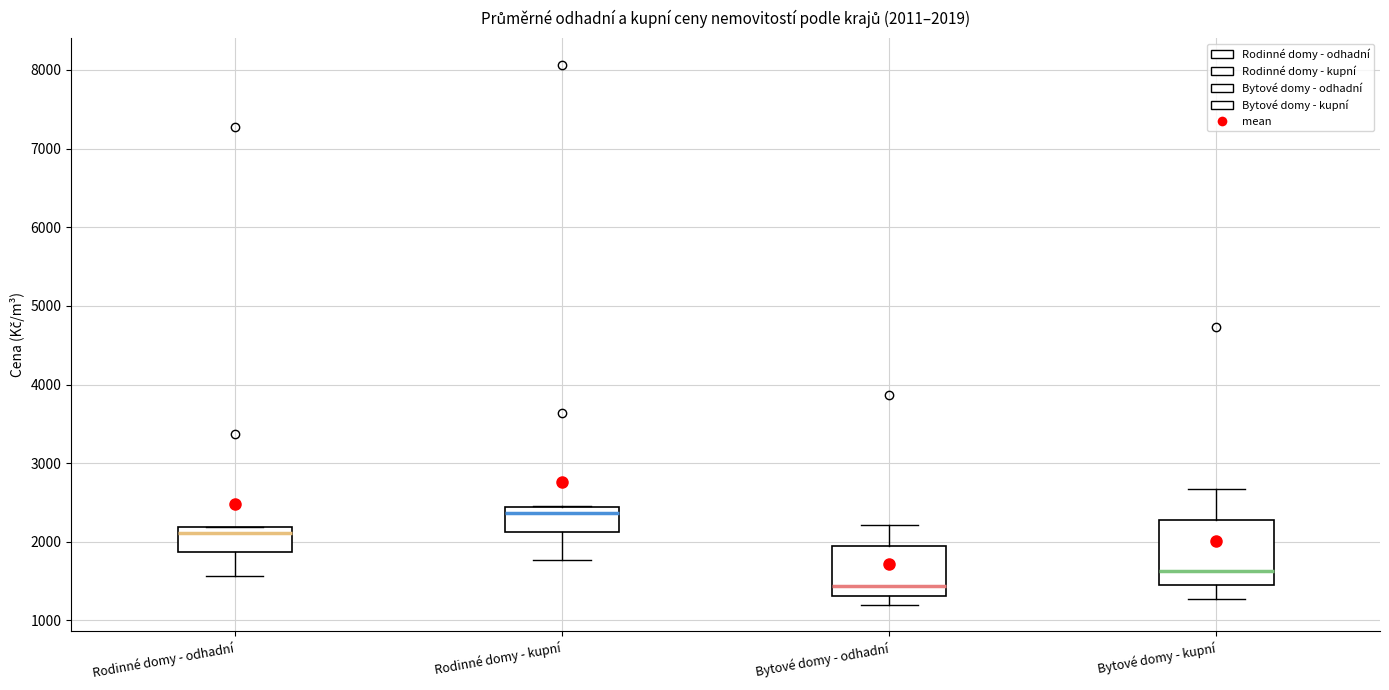

Which box has the highest median line?

Rodinné domy - kupní